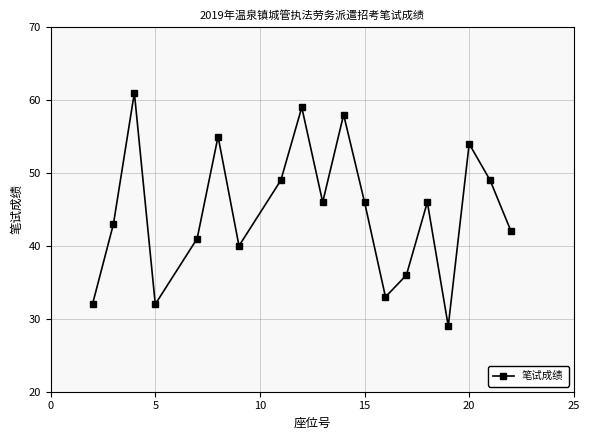

How many points are higher than both their immediate neighbors (excluding endpoints)?

6